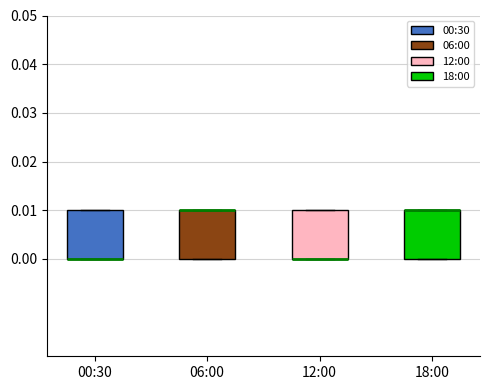

Reading left to right, transcribe this box plot: for each box, give where its median line is, the range the box spans, and where its two whiskers end, as read against the y-axis. The values are not printed on the chart, so give them approximately, as read against the axis.

00:30: median 0.00 (drawn on the box's lower edge), box 0.00 to 0.01, whiskers 0.00 to 0.01
06:00: median 0.01 (drawn on the box's upper edge), box 0.00 to 0.01, whiskers 0.00 to 0.01
12:00: median 0.00 (drawn on the box's lower edge), box 0.00 to 0.01, whiskers 0.00 to 0.01
18:00: median 0.01 (drawn on the box's upper edge), box 0.00 to 0.01, whiskers 0.00 to 0.01